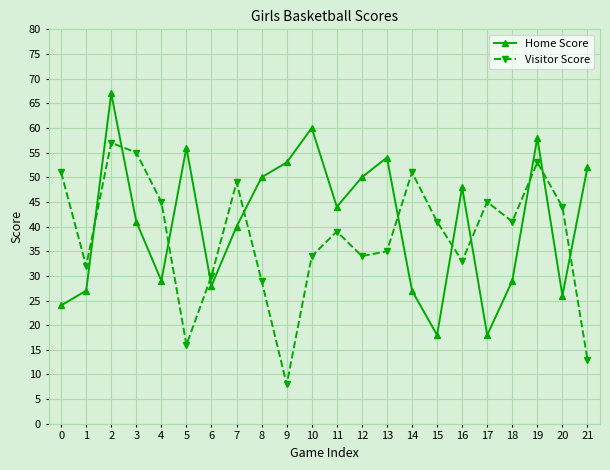

How many times do Visitor Score and Home Score cross each other?

11